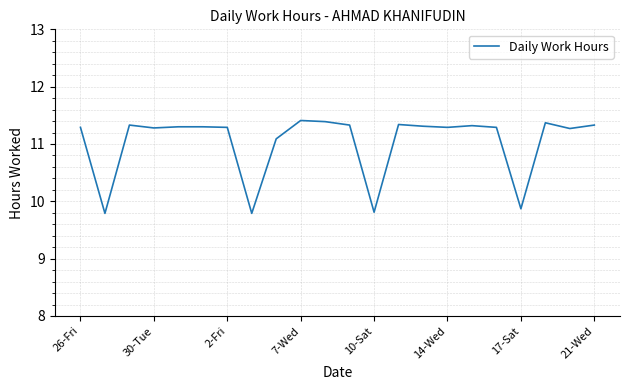

Is this an area chart (filled region under the line)?

No